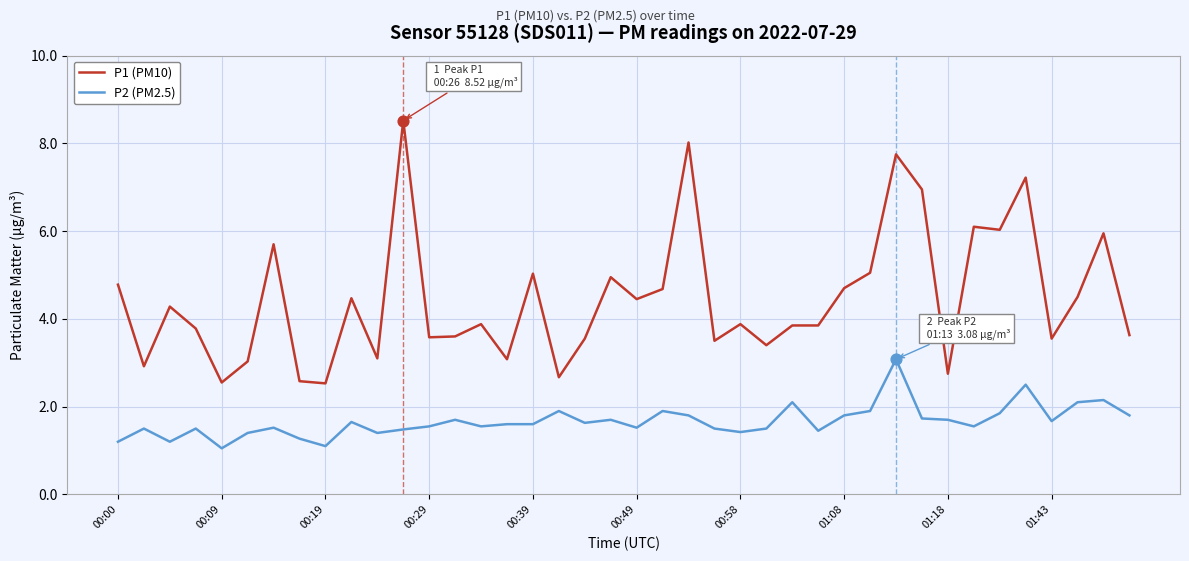

What are all the series names shown in the legend?

P1 (PM10), P2 (PM2.5)